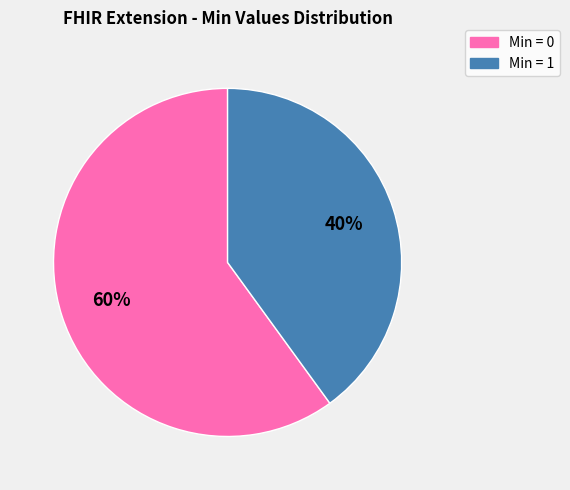

Which category has the smallest portion of the pie?

Min = 1